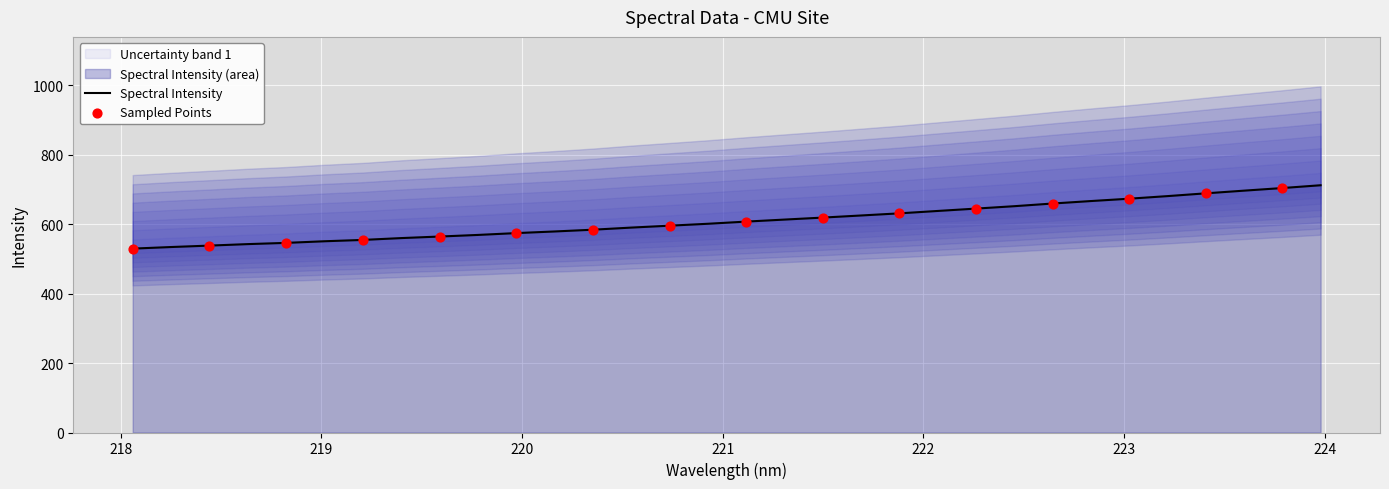

What is the ratio of the value at 220.1623 to the value at 219.7801?

1.0